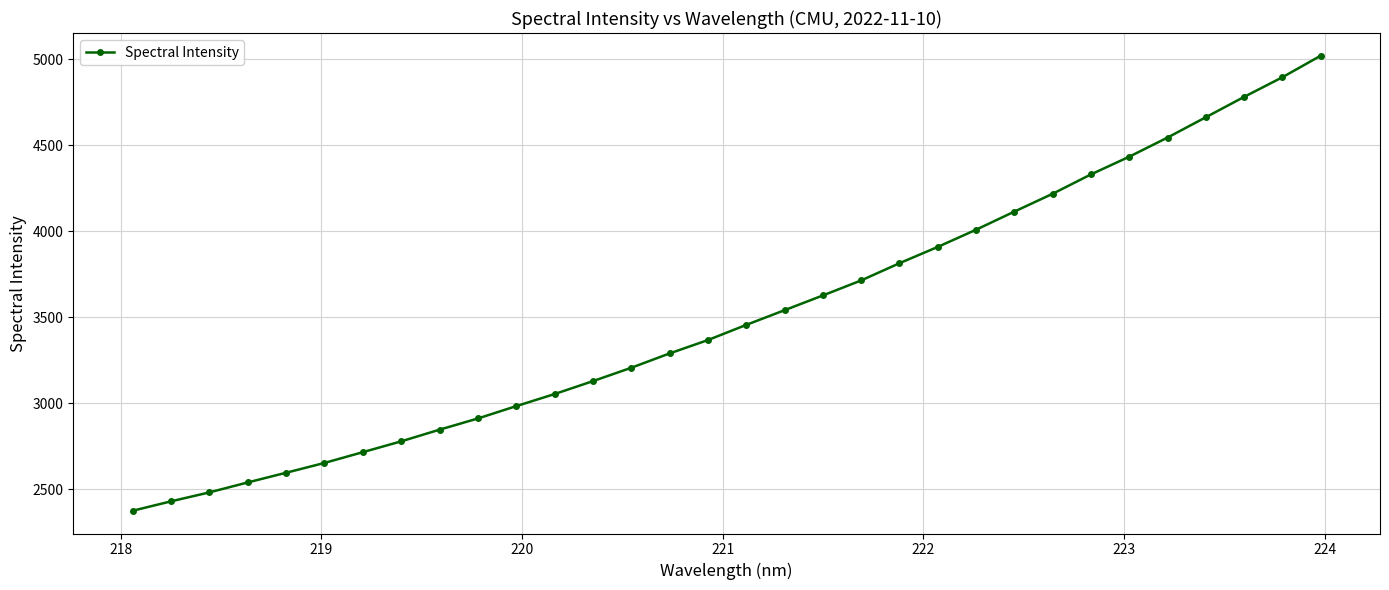

What is the difference between the second highest and minimum values?

2521.4